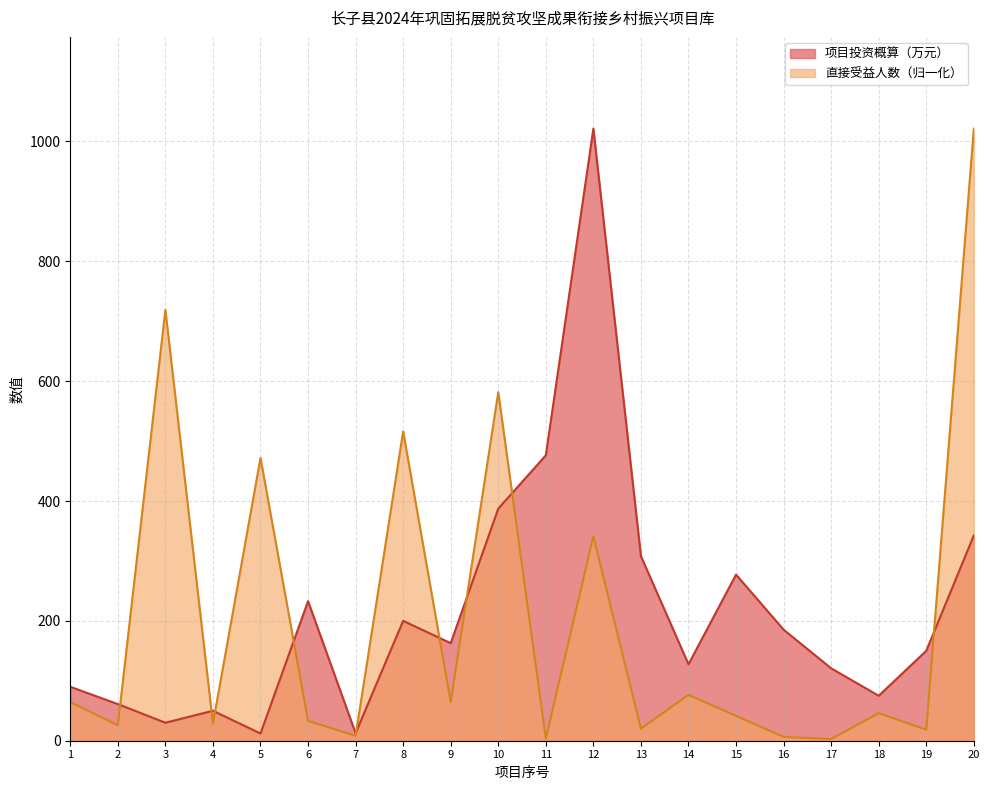

What is the highest value of the 直接受益人数 series?

1021.3